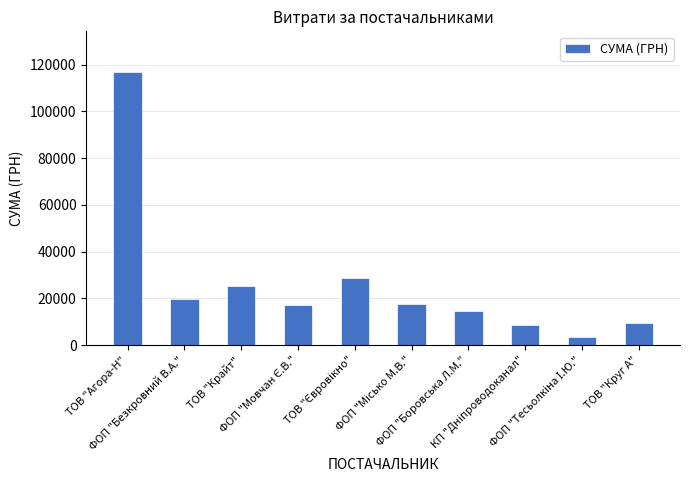

What position from the right is ТОВ "Агора-Н"?

10